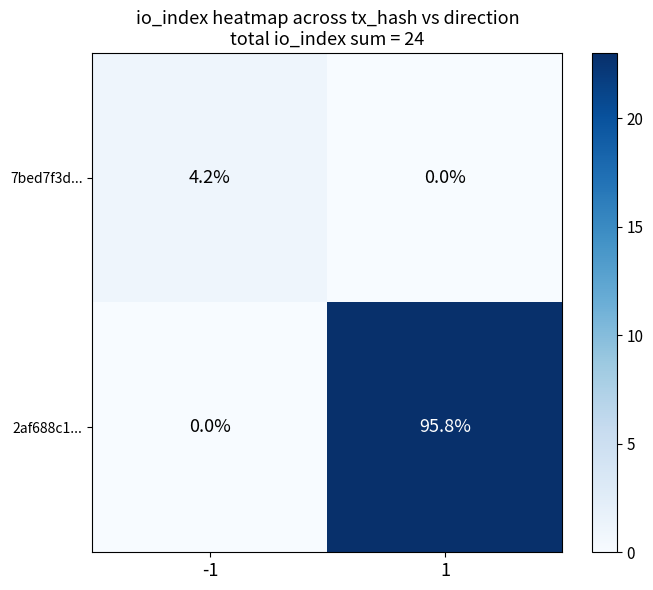

The value of 7bed7f3d... at -1 is 2.5. True or false?

False